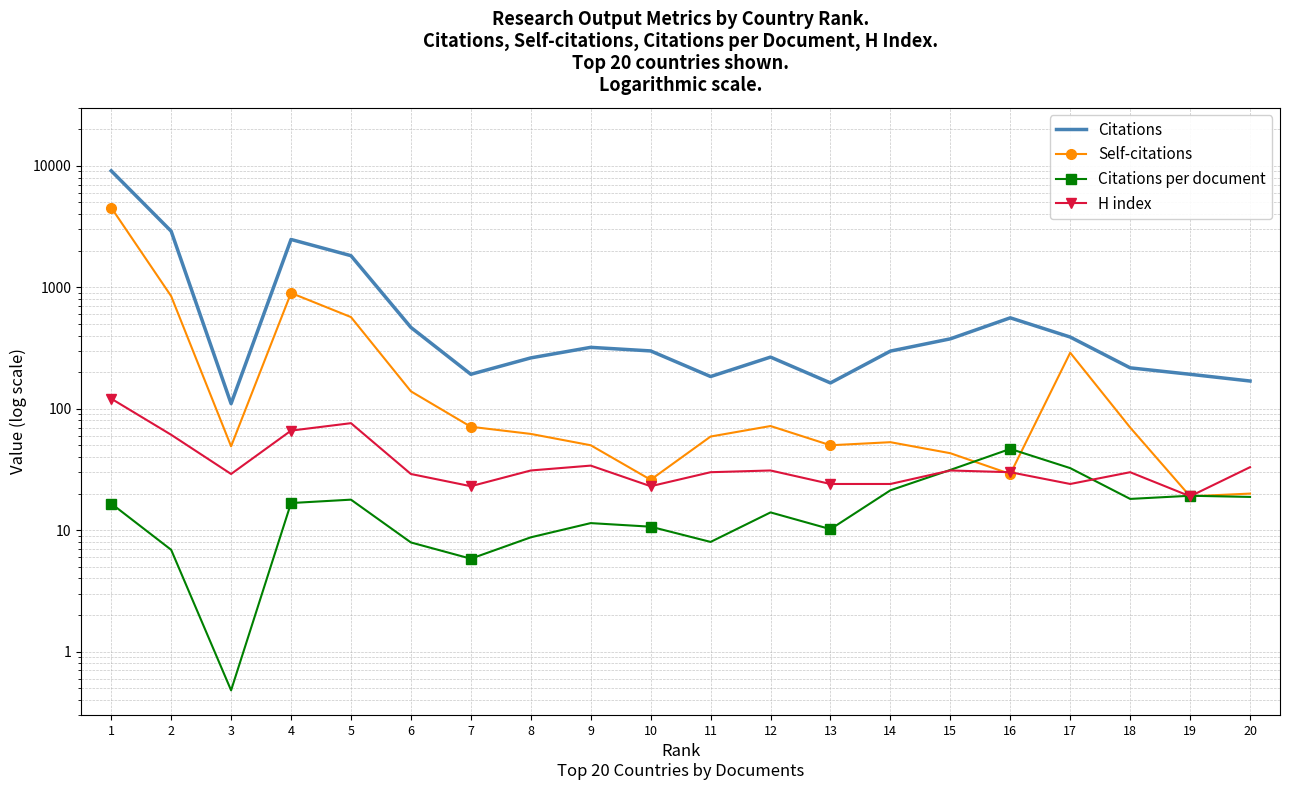

Which series has the largest total across all categories?

Citations